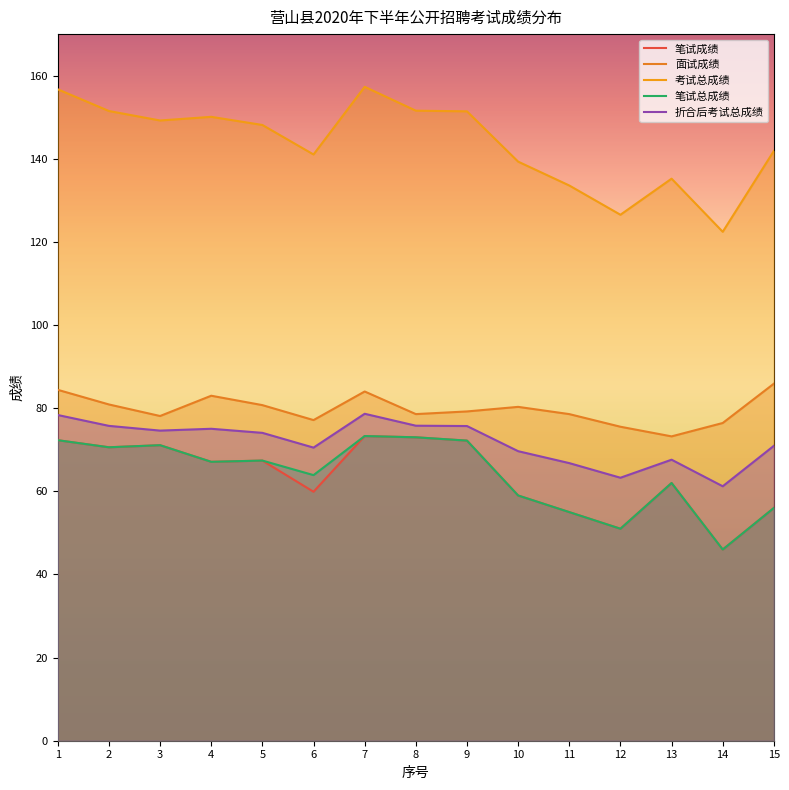

Which series has the largest range (max minus min)?

考试总成绩